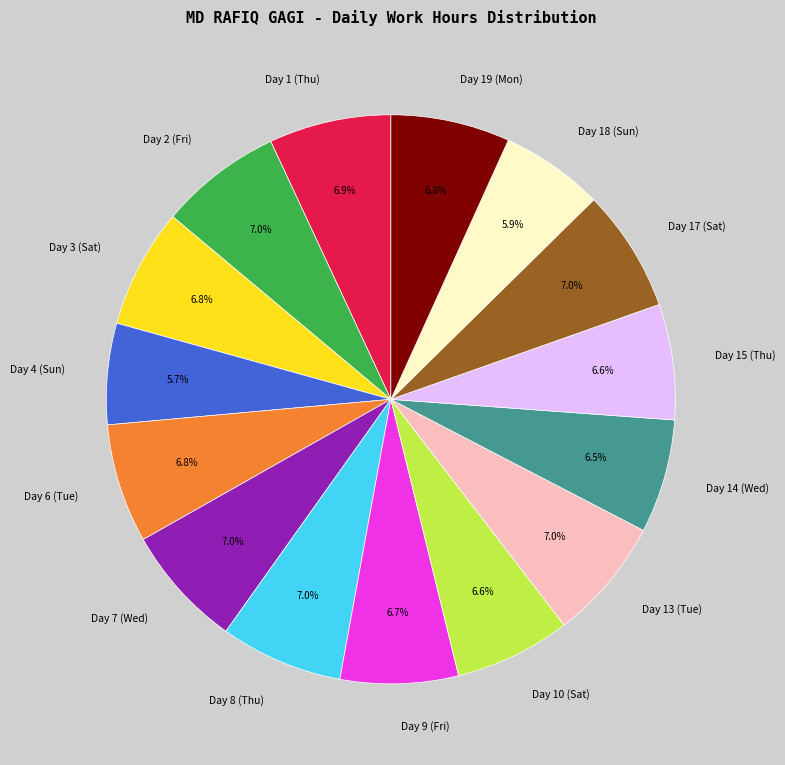

Combined, do Day 13 (Tue) and Day 8 (Thu) account for over 50%?

No